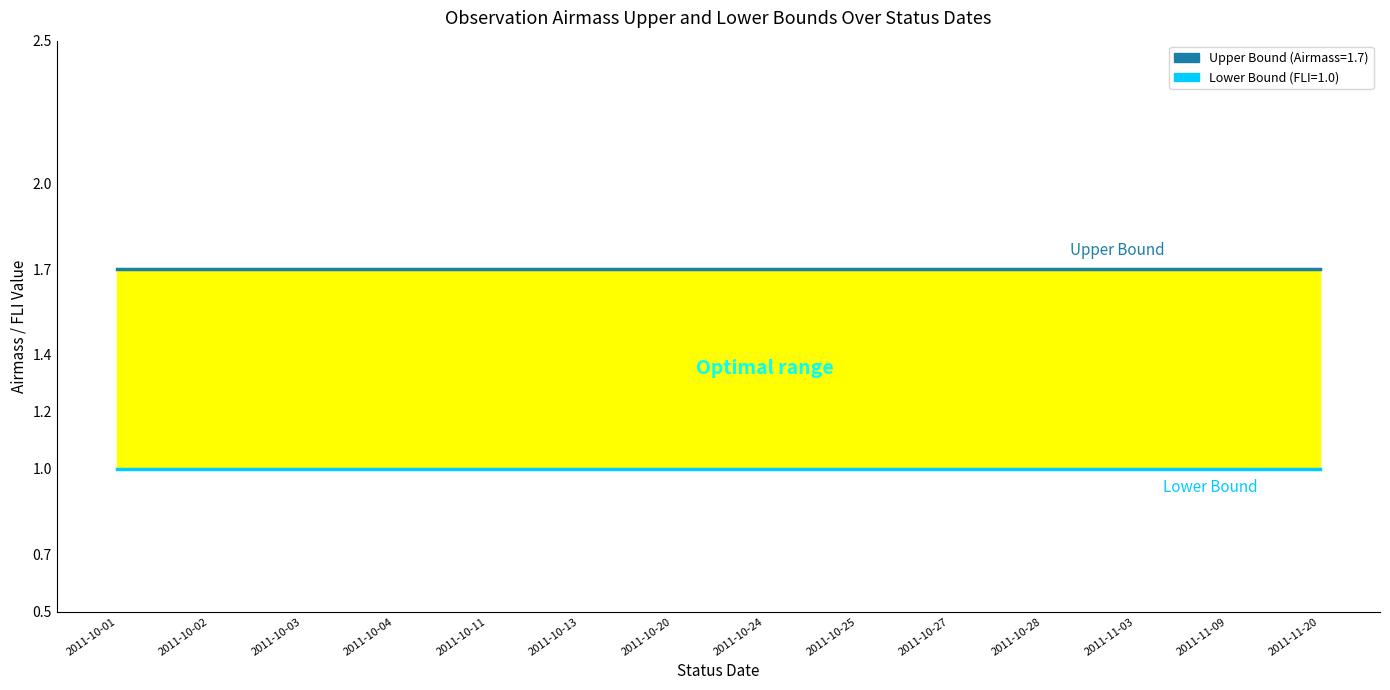

Does the chart display data point markers on the line(s)?

No